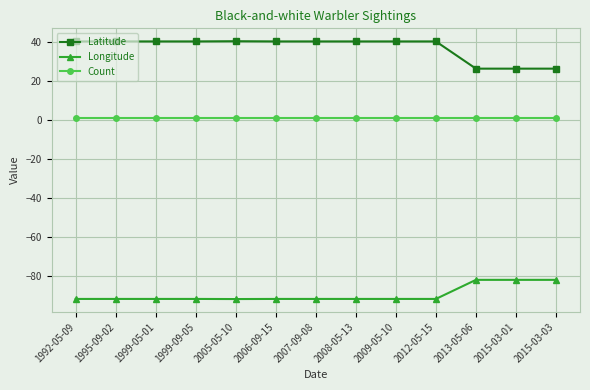

What is the approximate value of Count at 2009-05-10?

1.0